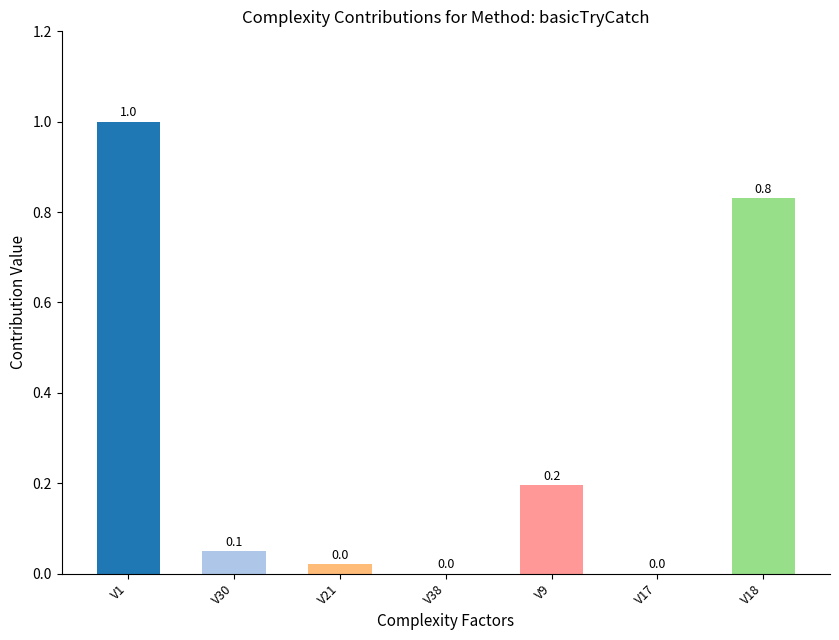

The chart shows a value of 1.2 at V18. True or false?

False